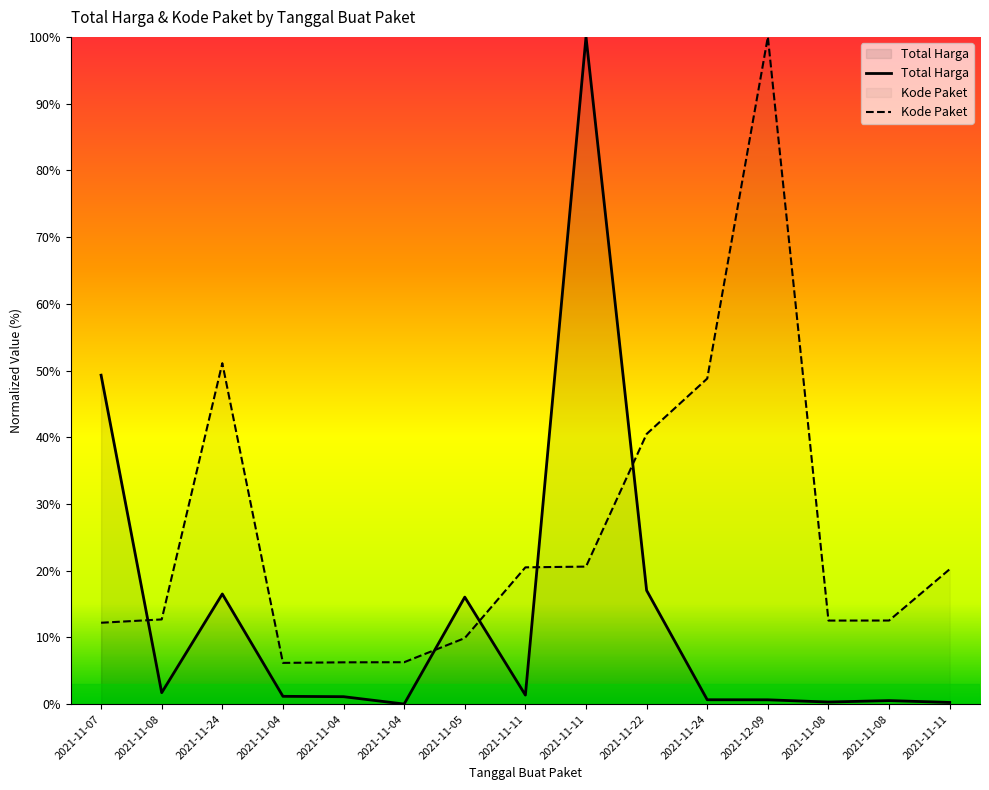

The value of Kode Paket at 2021-12-09 is 47.4. True or false?

False